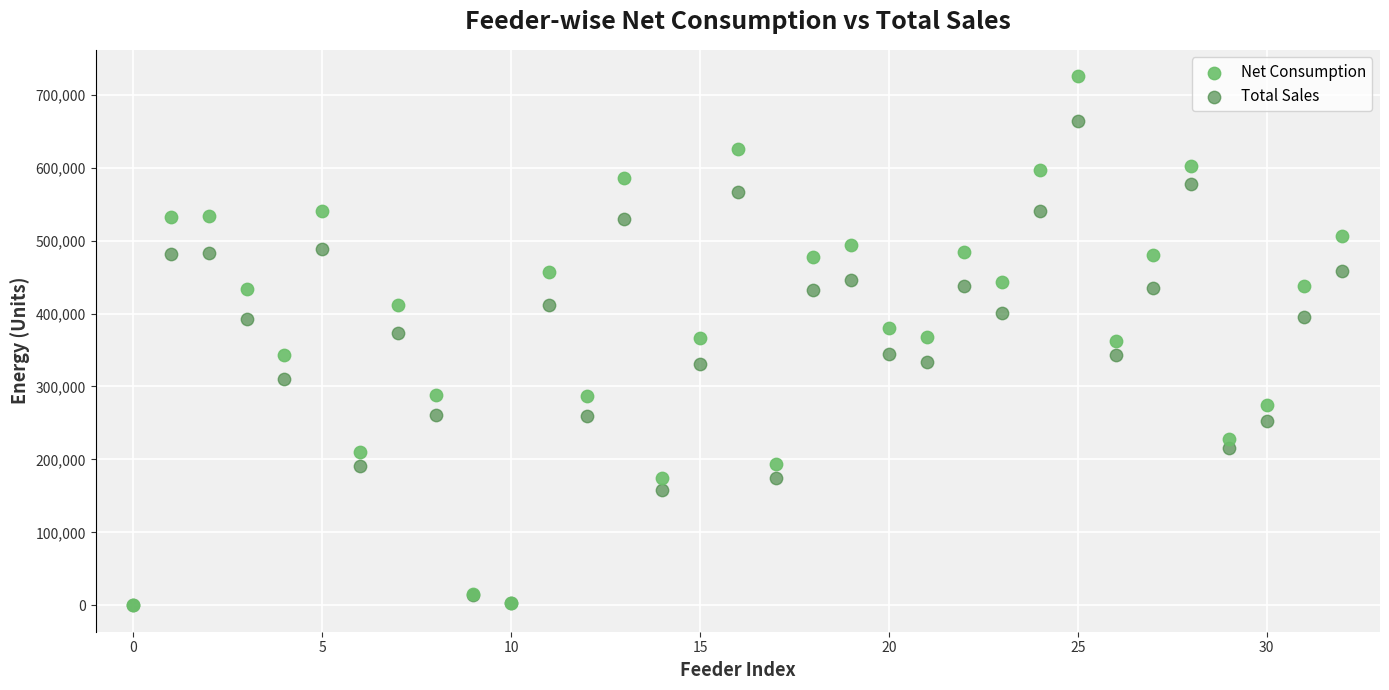

What are all the series names shown in the legend?

Net Consumption, Total Sales